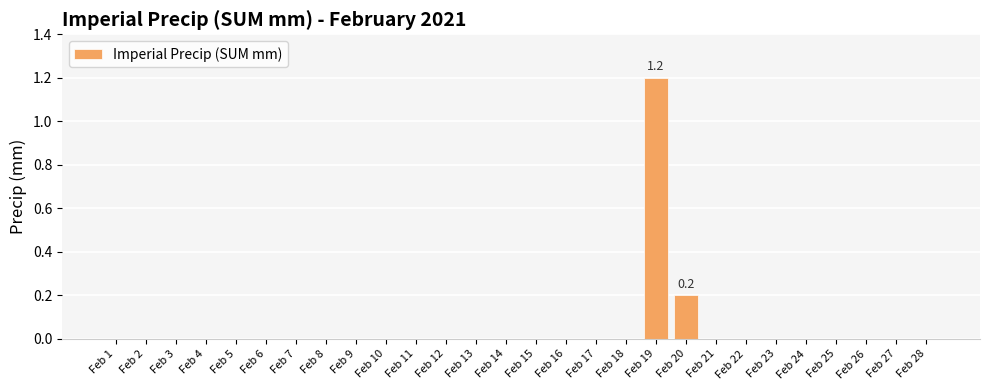

Reading right to left, extract all data points from this chart.

Feb 28=0.0	Feb 27=0.0	Feb 26=0.0	Feb 25=0.0	Feb 24=0.0	Feb 23=0.0	Feb 22=0.0	Feb 21=0.0	Feb 20=0.2	Feb 19=1.2	Feb 18=0.0	Feb 17=0.0	Feb 16=0.0	Feb 15=0.0	Feb 14=0.0	Feb 13=0.0	Feb 12=0.0	Feb 11=0.0	Feb 10=0.0	Feb 9=0.0	Feb 8=0.0	Feb 7=0.0	Feb 6=0.0	Feb 5=0.0	Feb 4=0.0	Feb 3=0.0	Feb 2=0.0	Feb 1=0.0